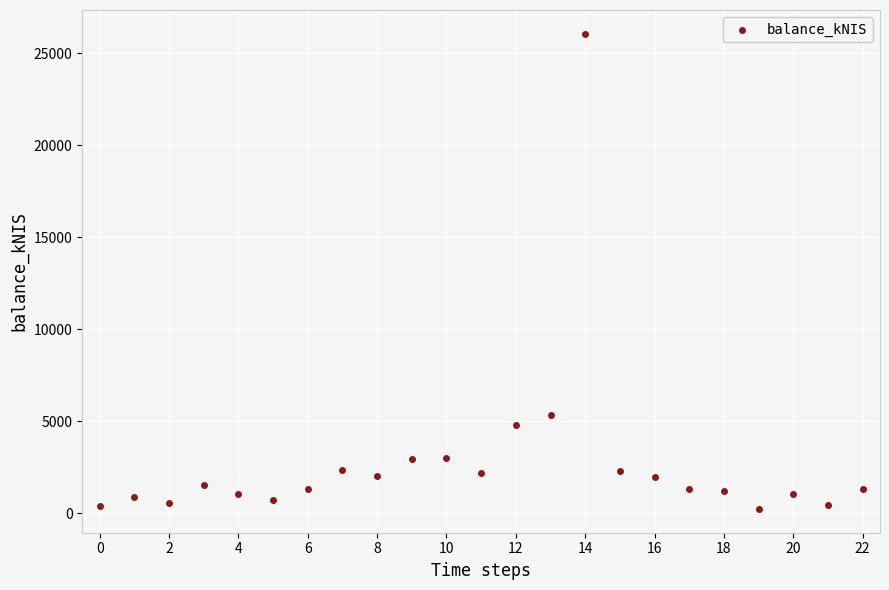

What Y value in the scatter plot is closest to 13138?

5346.2